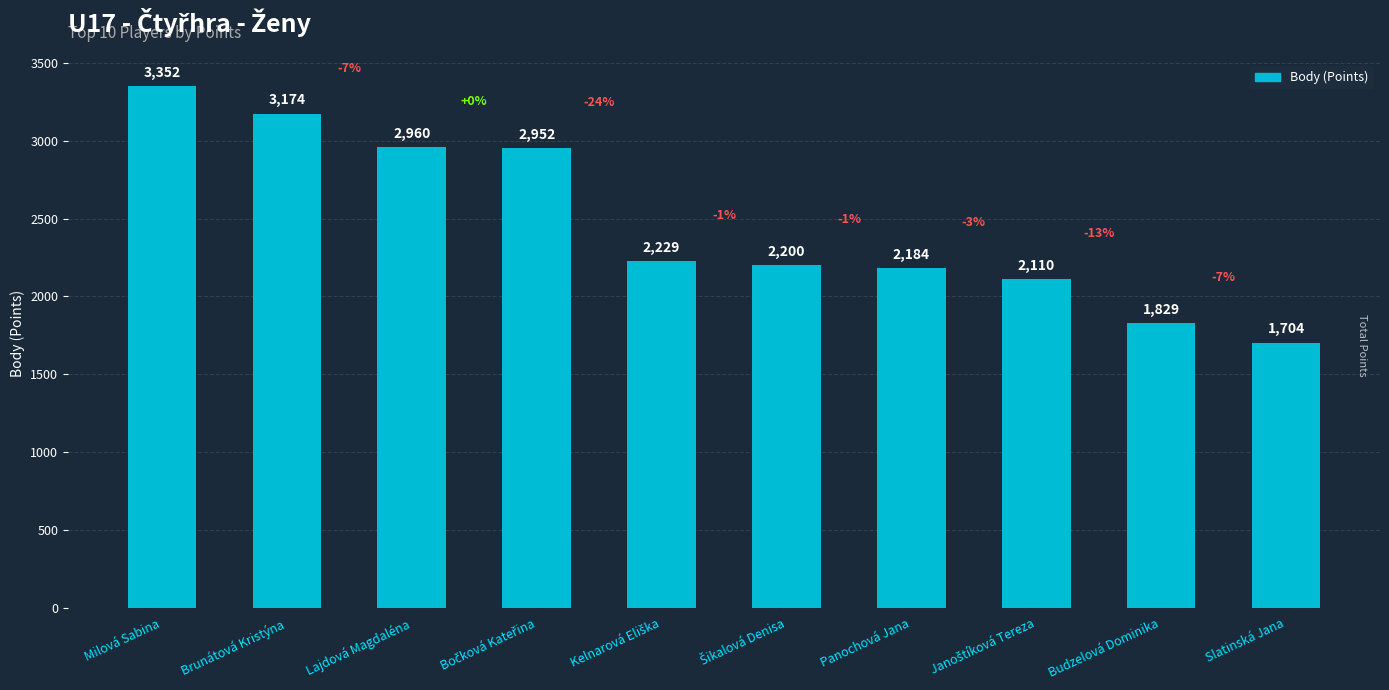

What is the label of the 2nd bar from the left?

Brunátová Kristýna